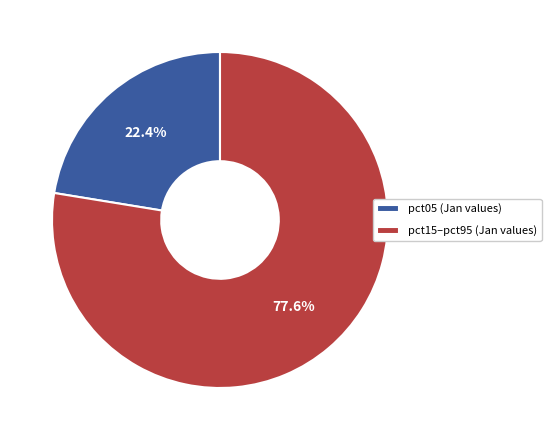

What percentage is NOT represented by pct05 (Jan values)?

77.6%